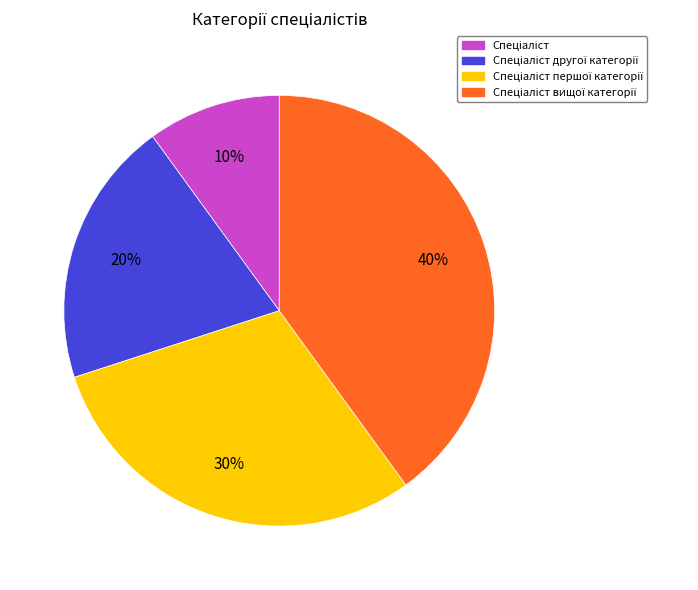

To the nearest percent, what is the difference between the largest and smallest slice percentages?

30%